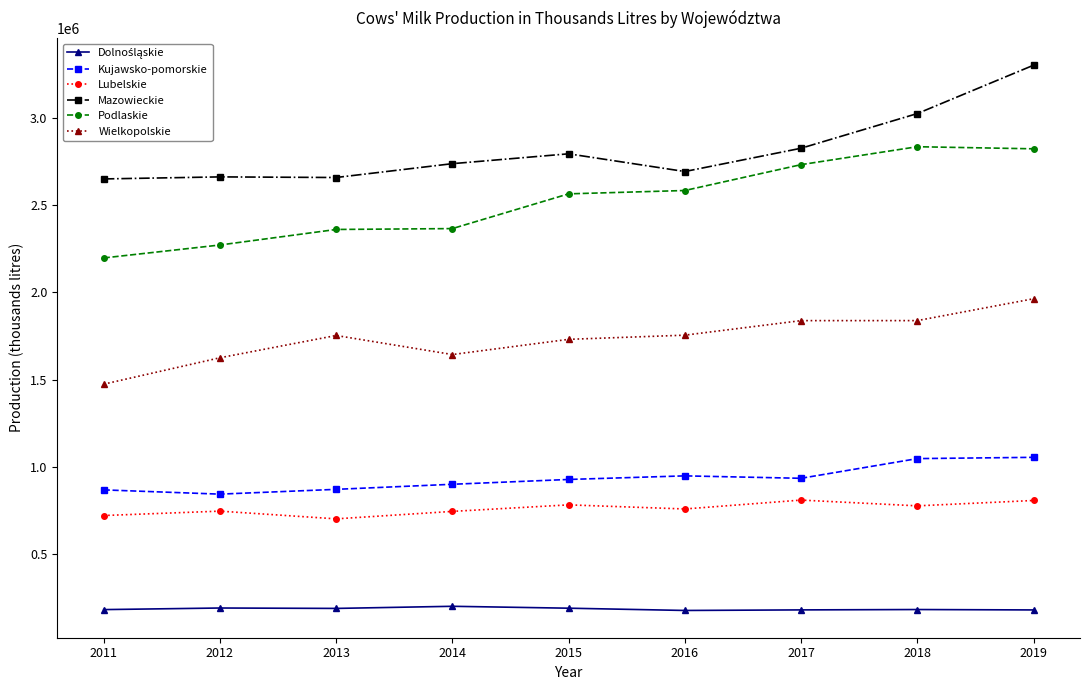

What is the lowest value of the Podlaskie series?

2197602